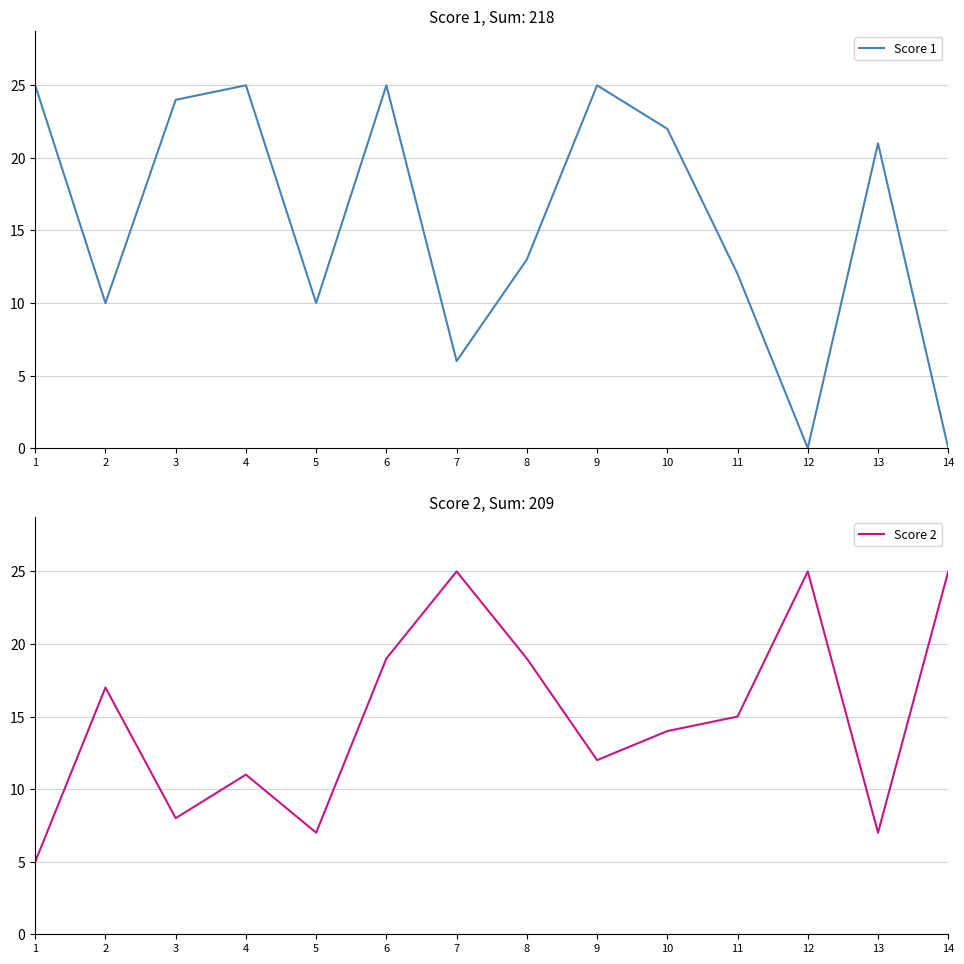

At which category is the sum across all series the highest?

6